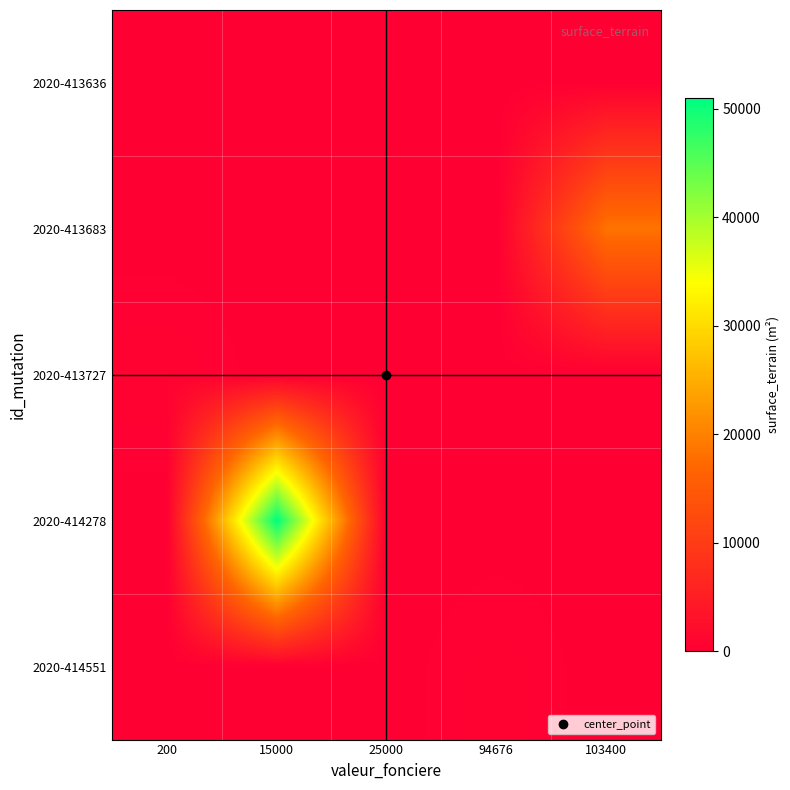

At 200, list the series in order from smallest to largest.

2020-413636, 2020-413683, 2020-414278, 2020-414551, 2020-413727